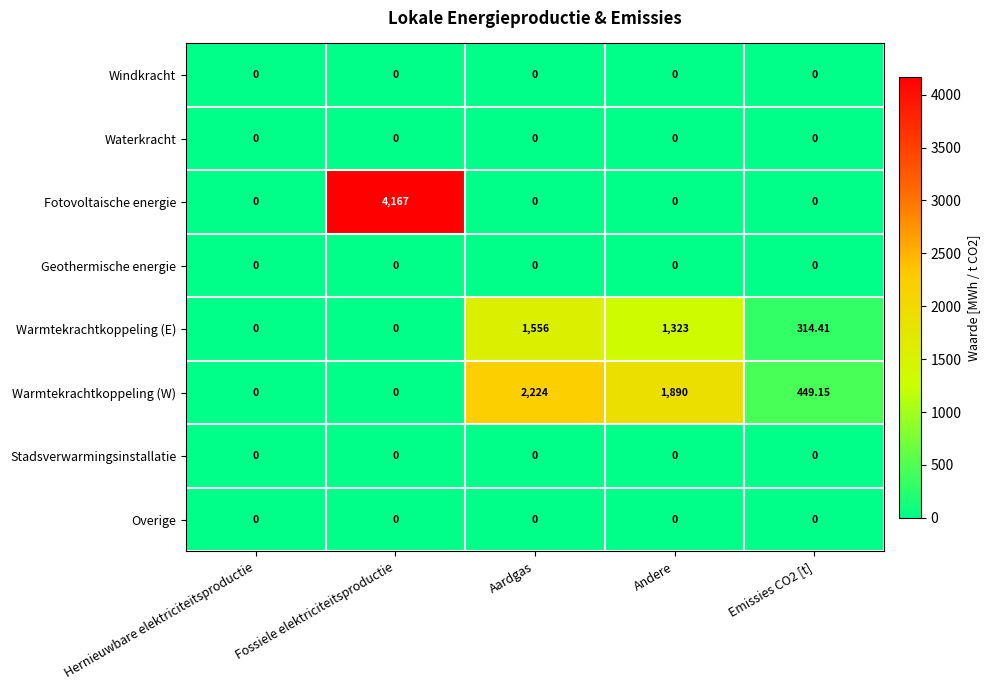

What is the spread (max minus min) of values at Aardgas?

2224.0